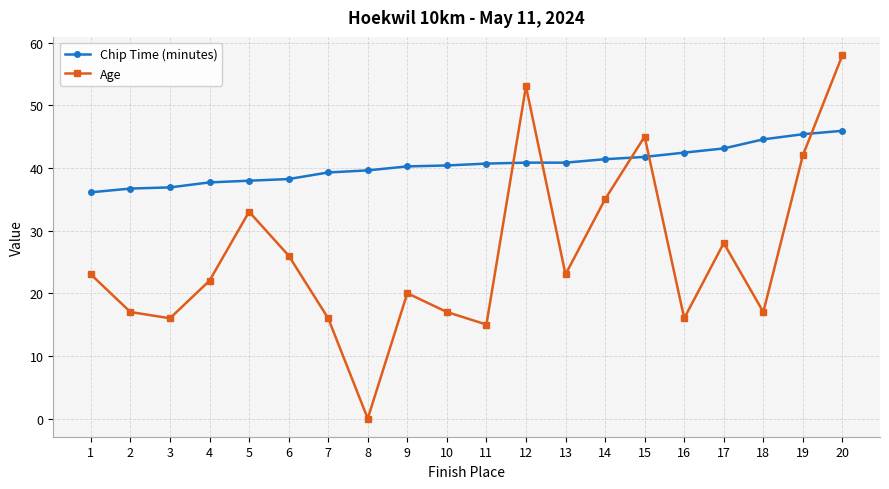

How many series are shown in this chart?

2